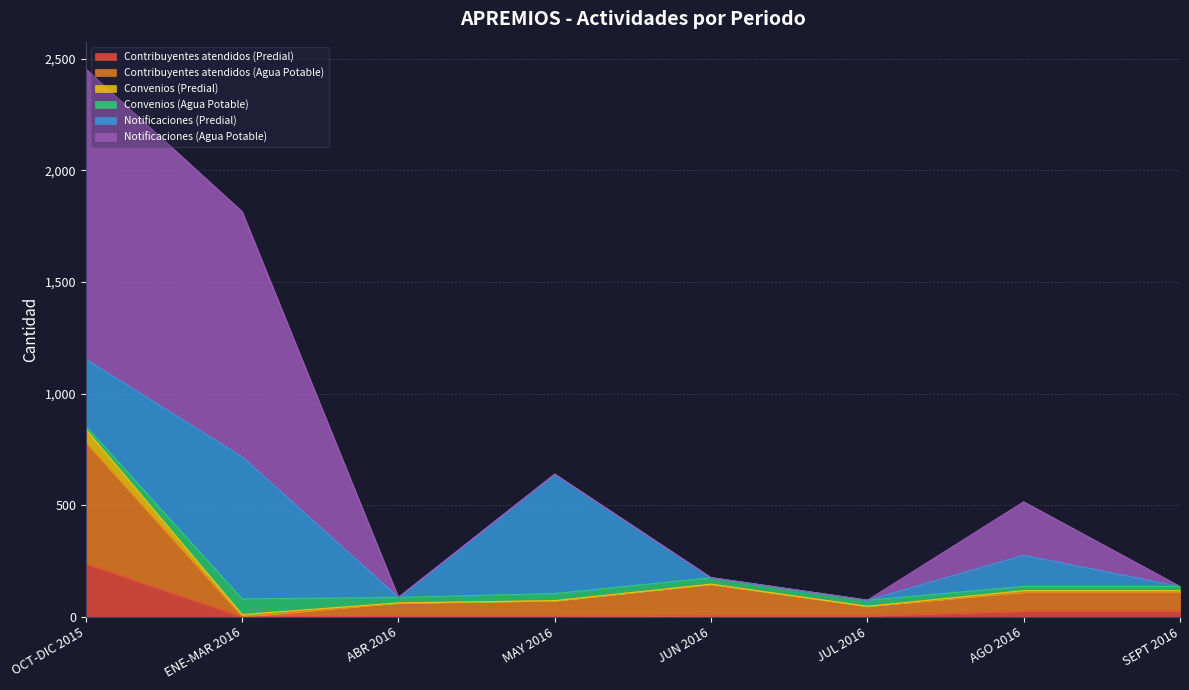

True or false: Convenios (Agua Potable) and Contribuyentes atendidos (Predial) cross at least once.

True